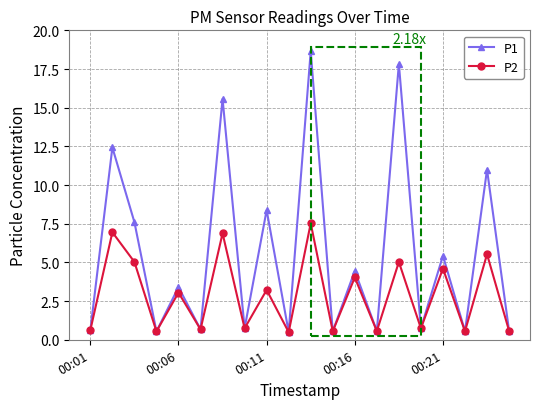

At how many categories does at least one series exceed 8?

6